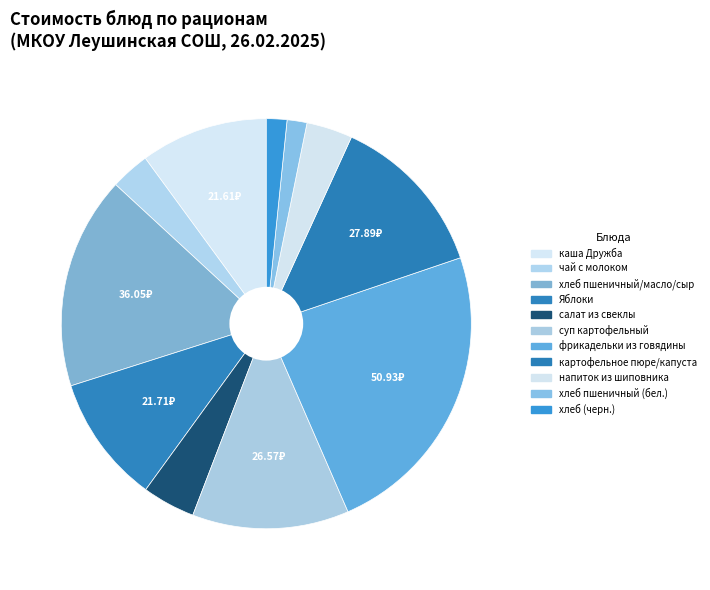

To the nearest percent, what percentage of the pie is Яблоки?

10%